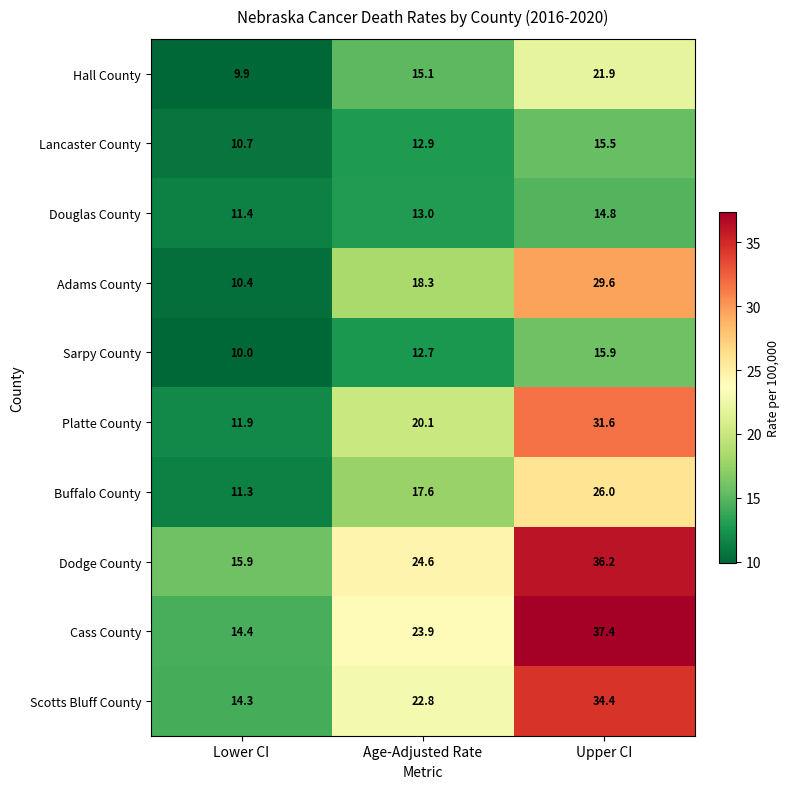

Rank the series by their maximum value, from lowest to highest.

Douglas County, Lancaster County, Sarpy County, Hall County, Buffalo County, Adams County, Platte County, Scotts Bluff County, Dodge County, Cass County